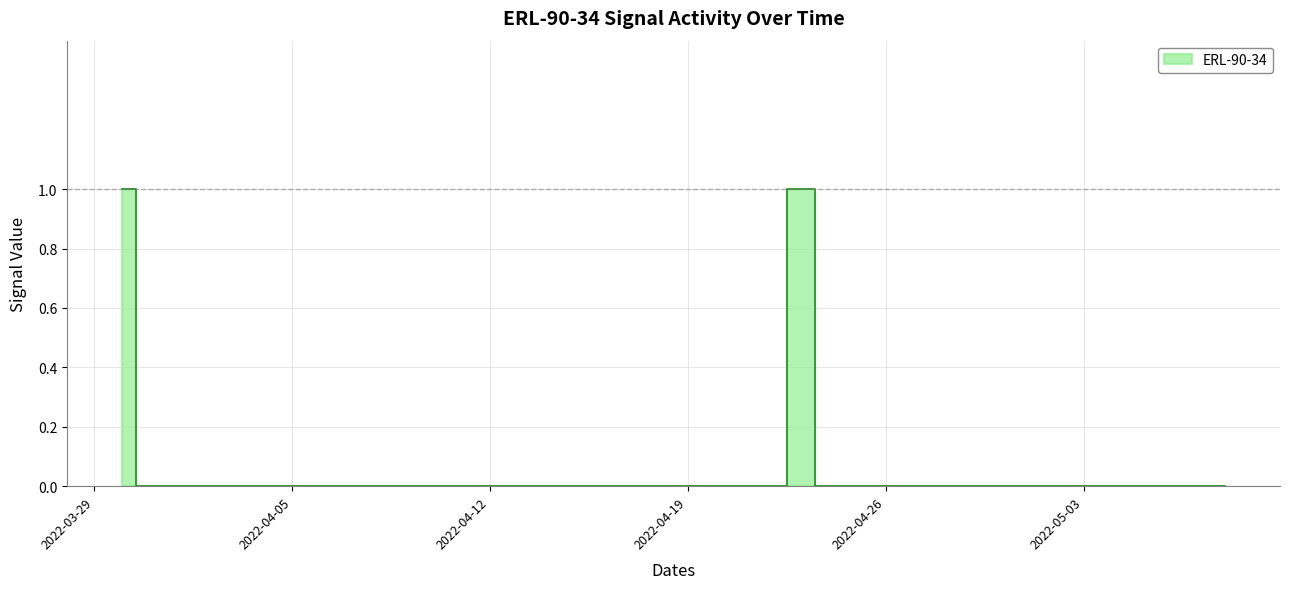

True or false: there are more than 1 points higher than both neighbors.

False